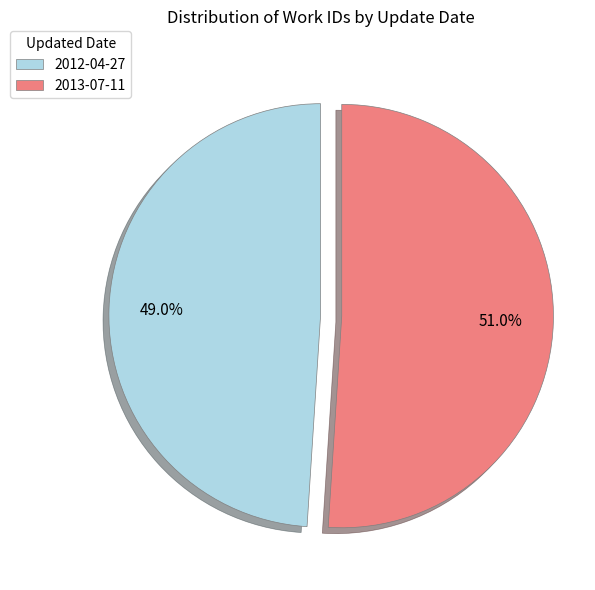

To the nearest percent, what is the average slice percentage?

50%